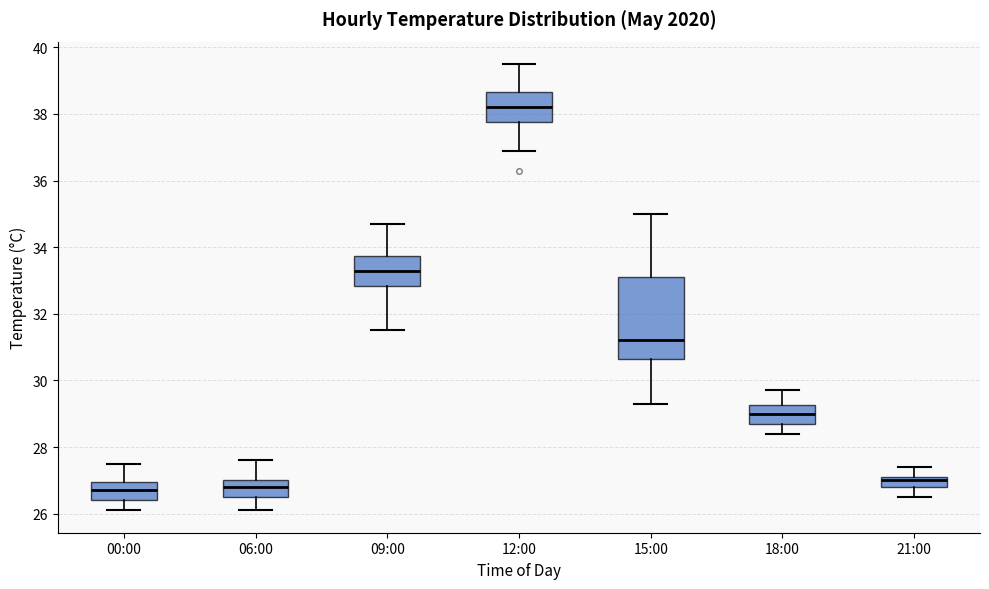

Reading left to right, read every box against the y-axis: the position of its median line, the range the box covers, and the ends of its whiskers. The values are not printed on the chart, so give them approximately, as read against the axis.

00:00: median 26.8, box 26.4 to 27.0, whiskers 26.2 to 27.6
06:00: median 26.8, box 26.6 to 27.0, whiskers 26.2 to 27.6
09:00: median 33.4, box 32.8 to 33.8, whiskers 31.6 to 34.8
12:00: median 38.2, box 37.8 to 38.6, whiskers 37.0 to 39.6
15:00: median 31.2, box 30.6 to 33.2, whiskers 29.4 to 35.0
18:00: median 29.0, box 28.8 to 29.2, whiskers 28.4 to 29.8
21:00: median 27.0, box 26.8 to 27.2, whiskers 26.6 to 27.4